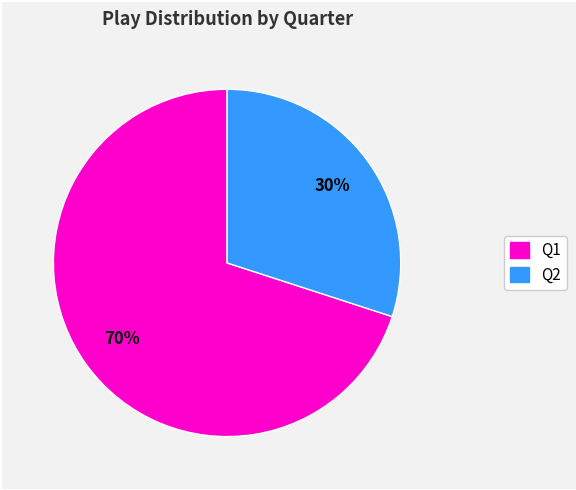

To the nearest percent, what is the average slice percentage?

50%